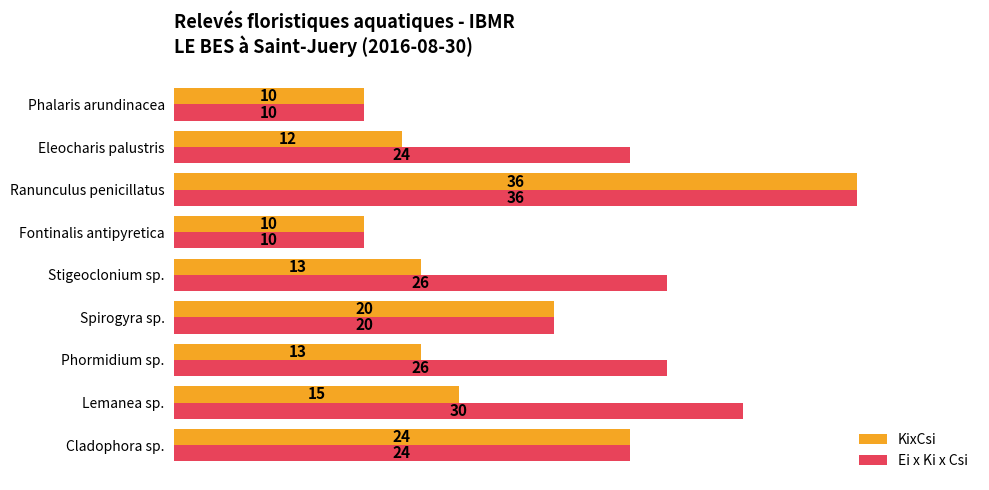

Rank the series by their average value, from lowest to highest.

KixCsi, Ei x Ki x Csi